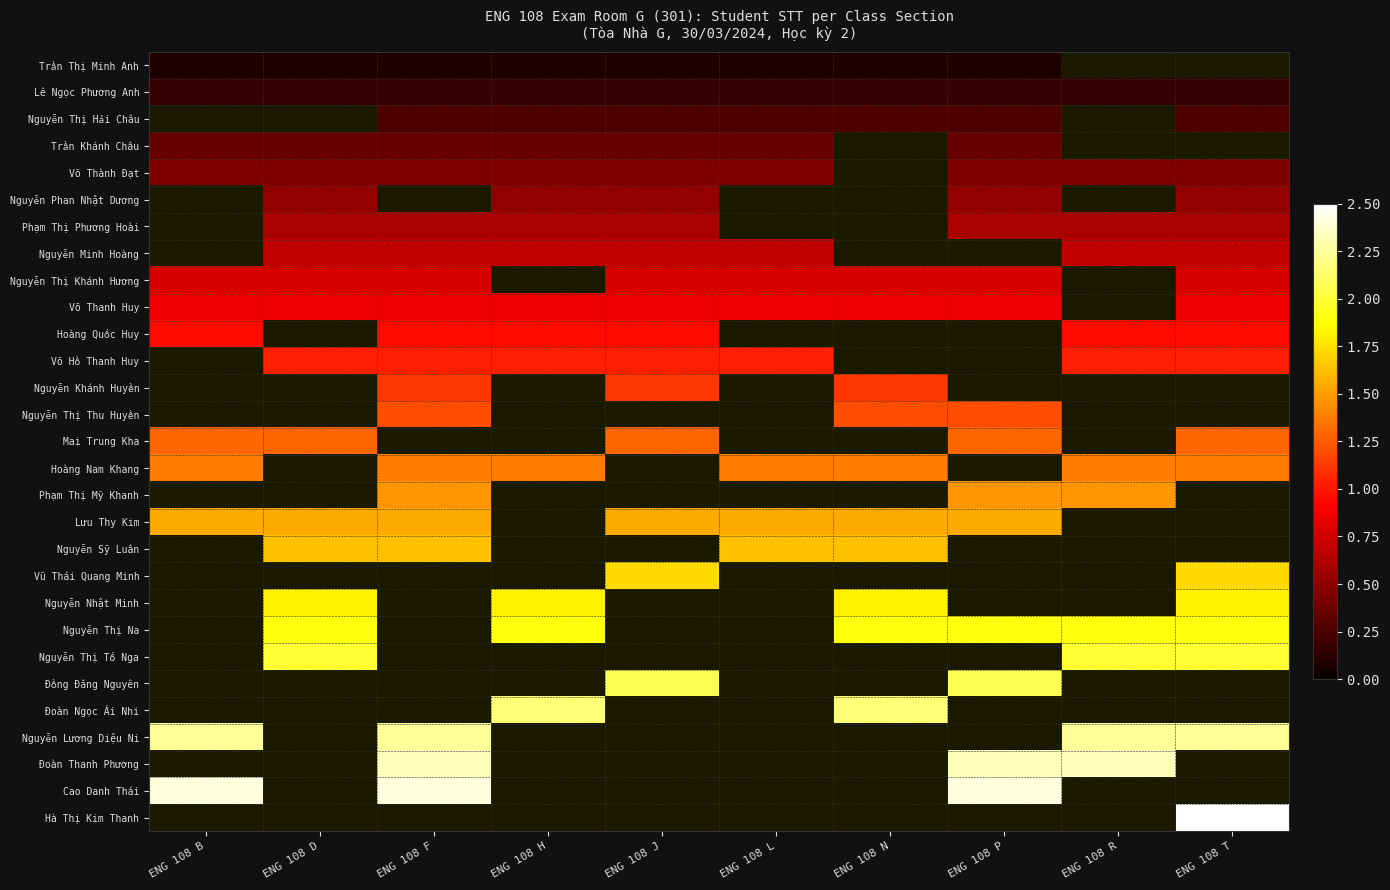

Which label corresponds to the largest value in the chart?

ENG 108 T